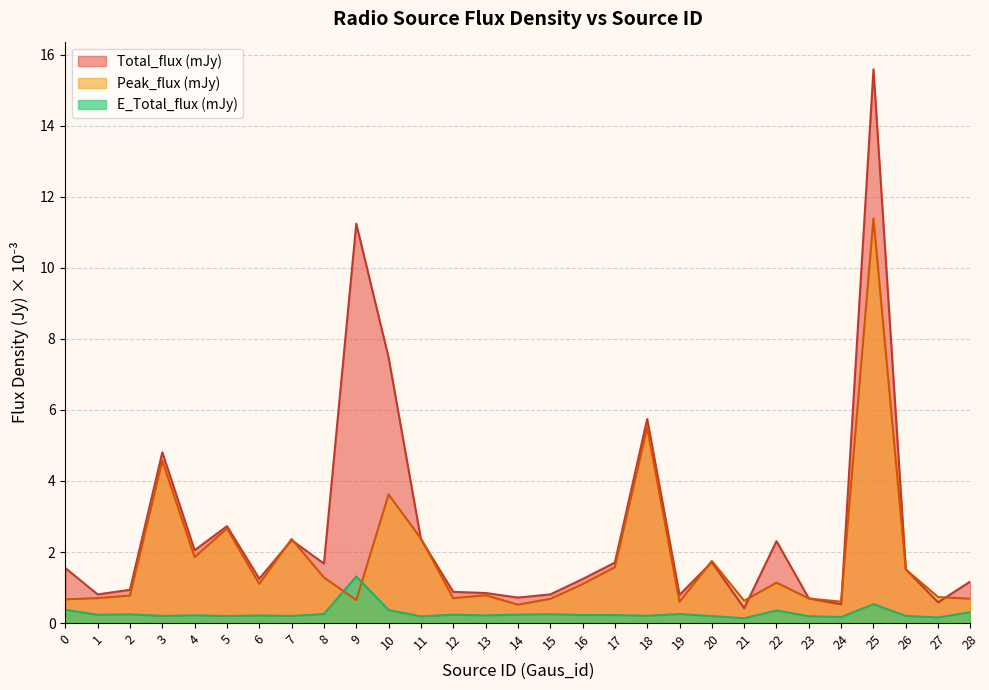

Does the chart display data point markers on the line(s)?

No